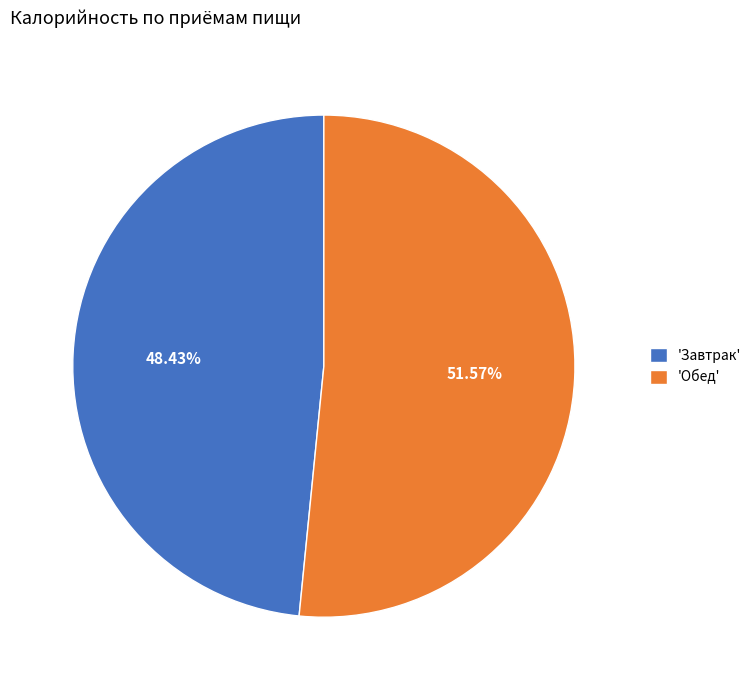

Rank the categories by value from lowest to highest.

'Завтрак', 'Обед'